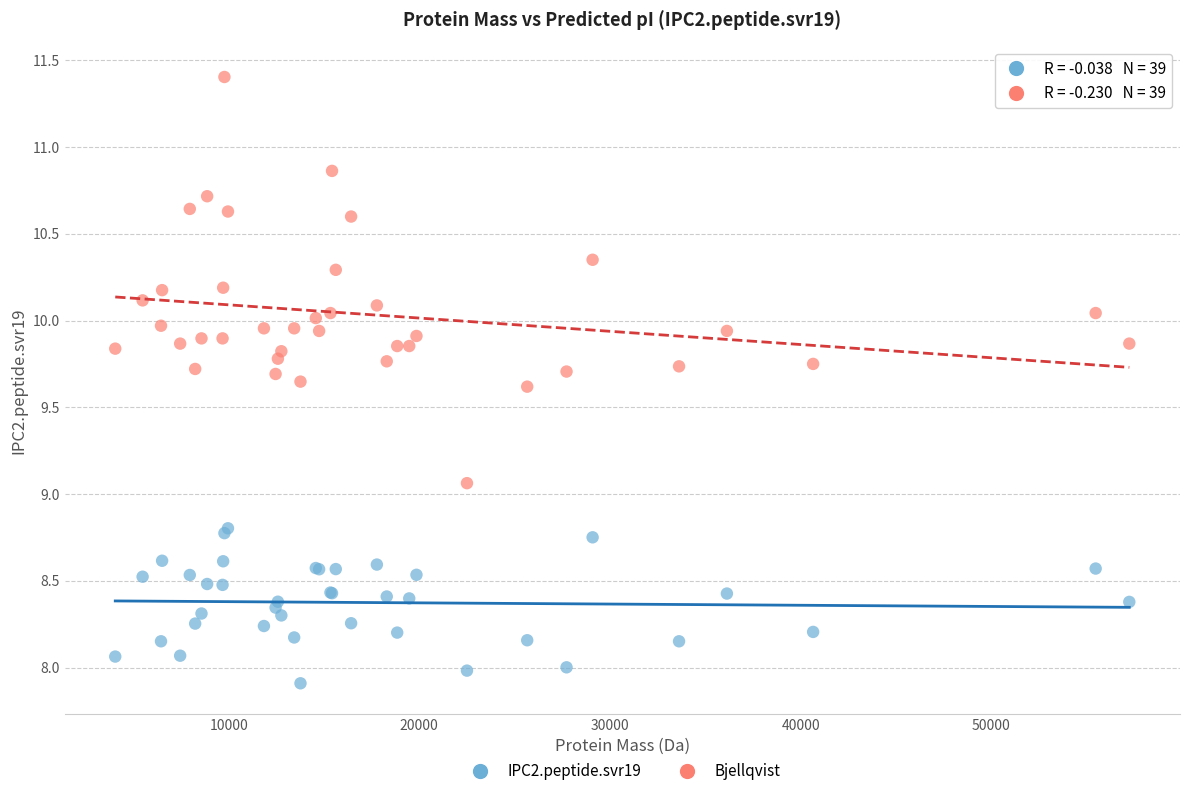

Across all series, what Y value is closest to 9?

9.1